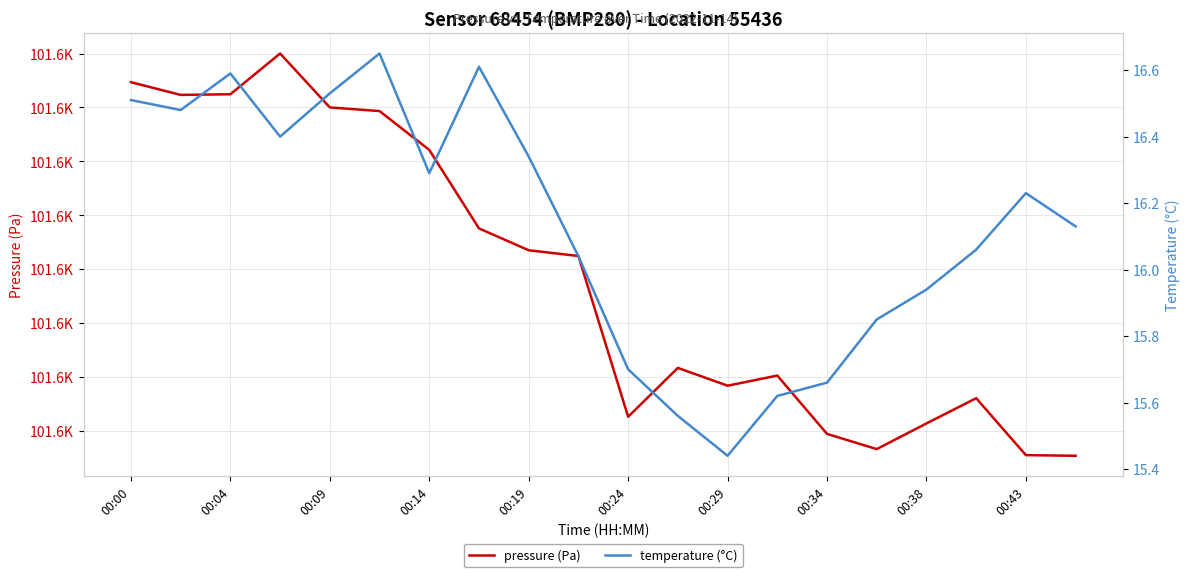

Reading left to right, what are all the values shown in this chart?

pressure (Pa): 101602.3	101601.2	101601.2	101605.0	101600.0	101599.7	101596.1	101588.8	101586.8	101586.2	101571.3	101575.8	101574.2	101575.1	101569.7	101568.3	101570.7	101573.0	101567.8	101567.7
temperature (°C): 16.5	16.5	16.6	16.4	16.5	16.6	16.3	16.6	16.3	16.0	15.7	15.6	15.4	15.6	15.7	15.8	15.9	16.1	16.2	16.1